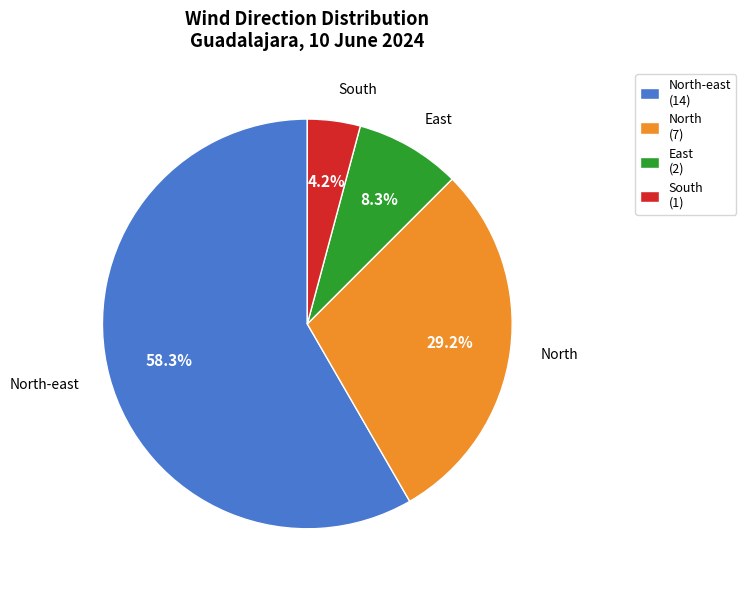

Combined, do South and East account for over 50%?

No